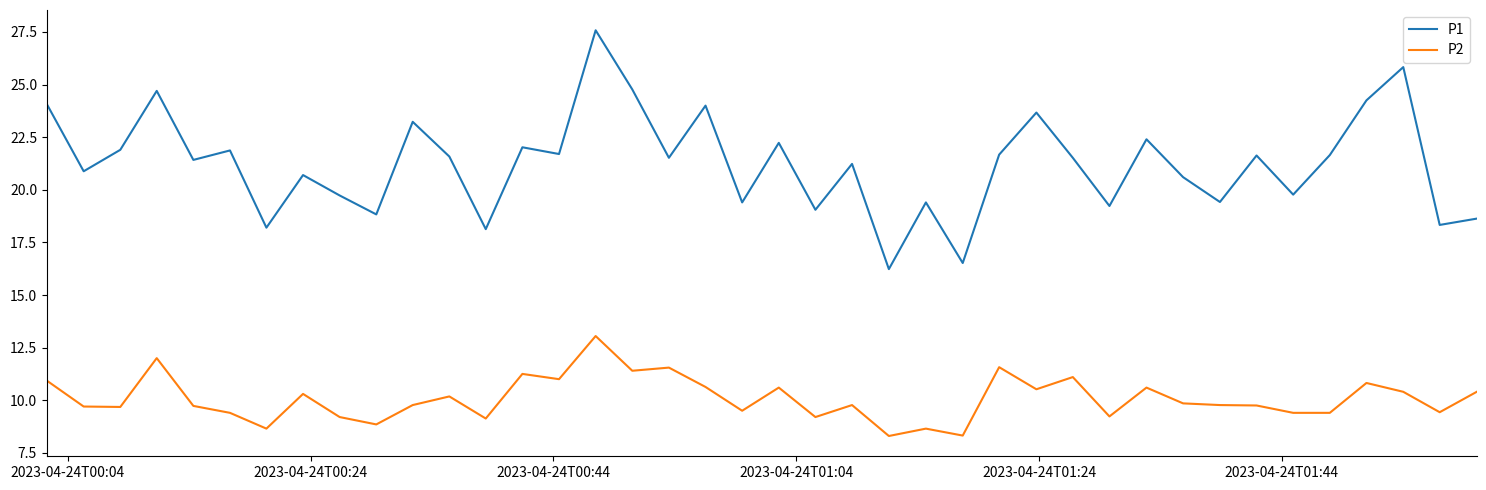

Rank the series by their maximum value, from highest to lowest.

P1, P2